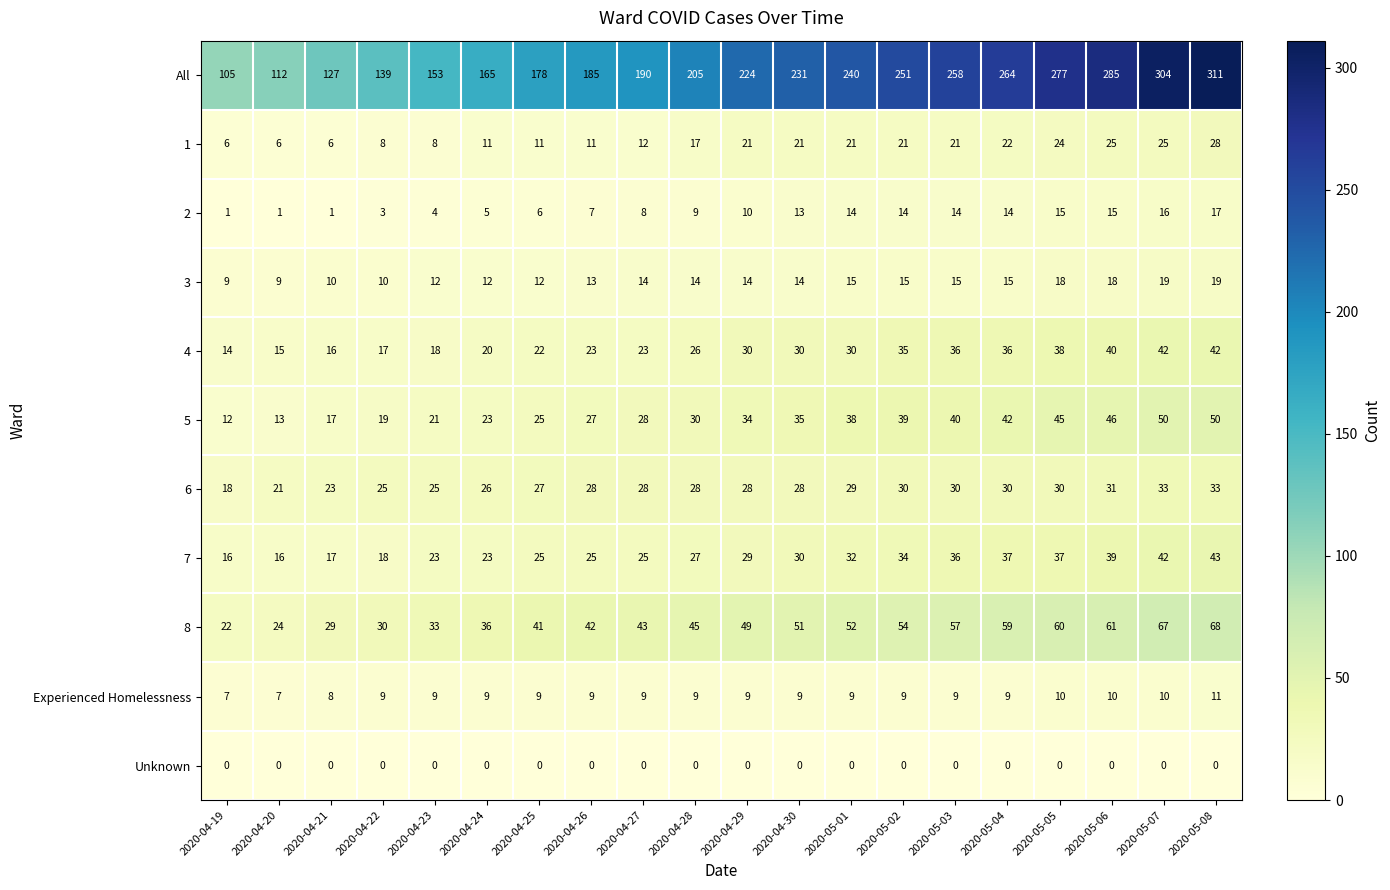

What is the difference between the highest and lowest values at 2020-05-05?

277